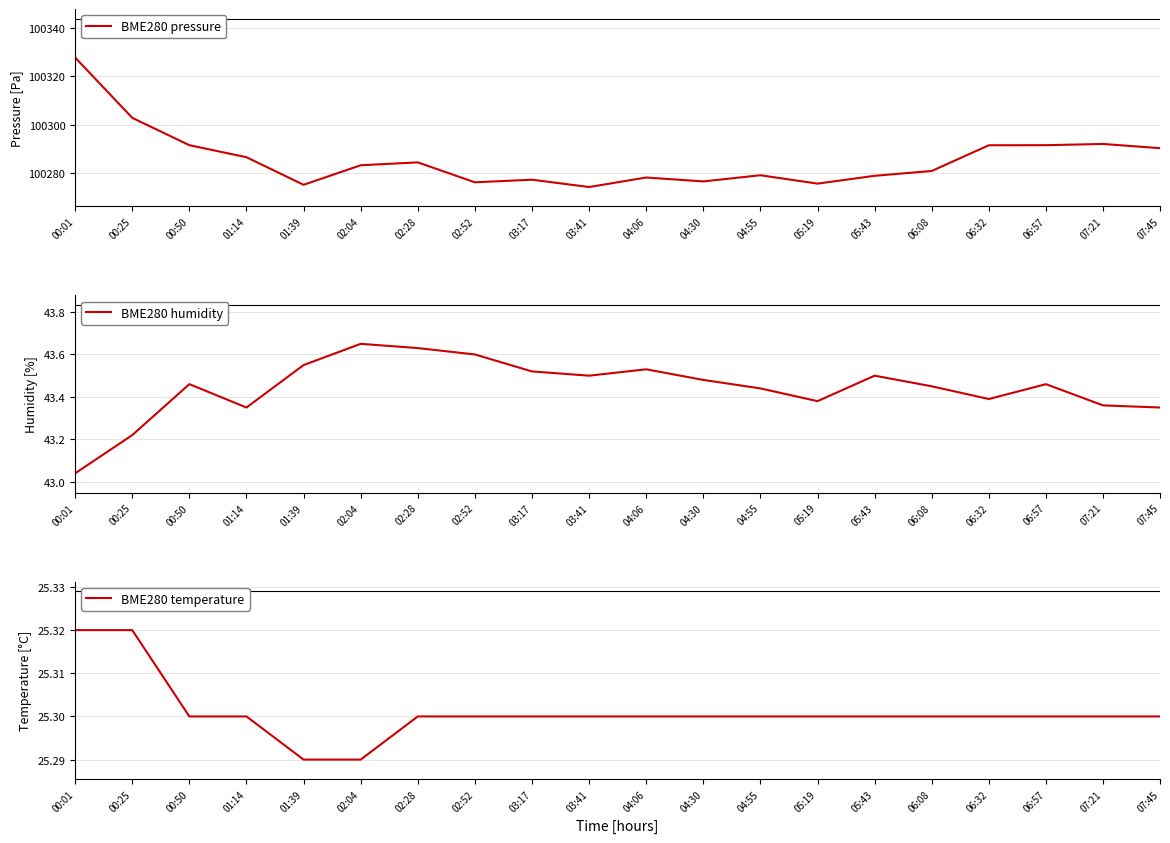

The value of BME280 humidity at 04:55 is 43.4. True or false?

True